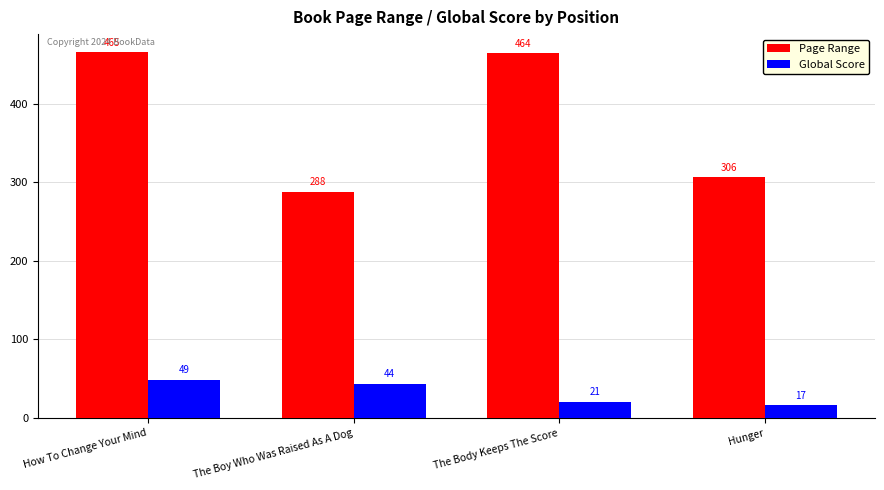

Are the bars horizontal?

No